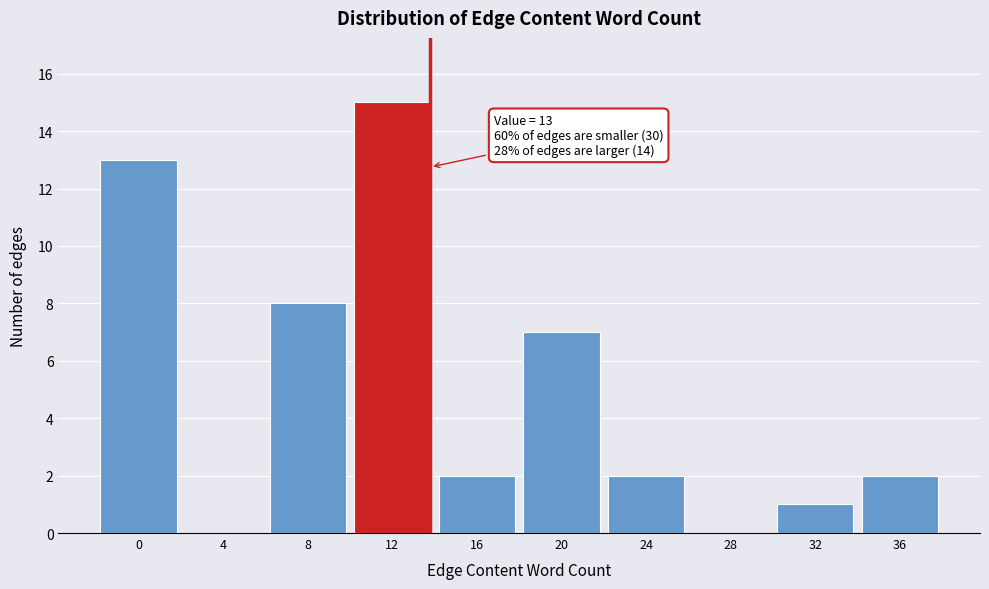

Reading left to right, what are all the values shown in this chart?

0=13	4=0	8=8	12=15	16=2	20=7	24=2	28=0	32=1	36=2